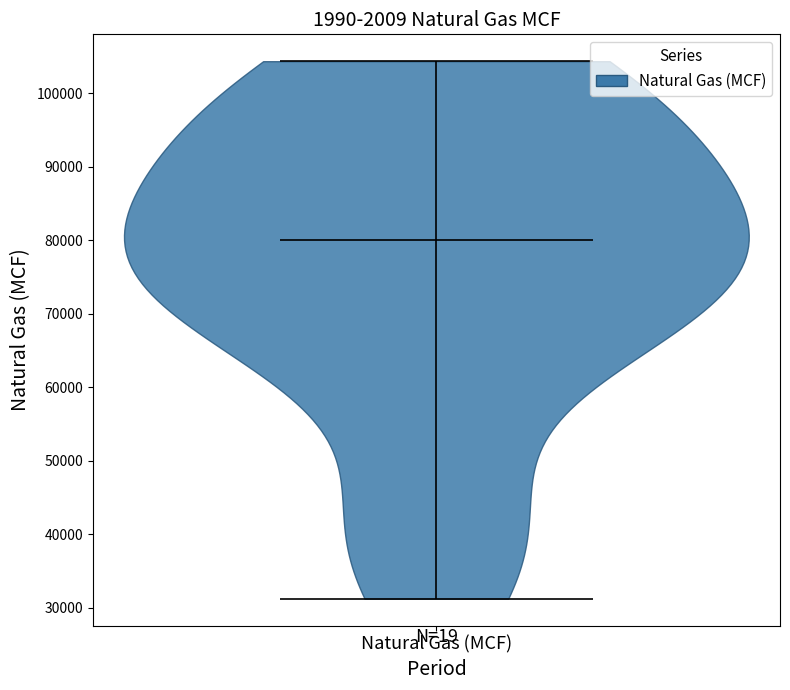

Read this violin plot against the y-axis: where its median line is, and the lowest and highest points the violin reaches. The values are not printed on the chart, so give them approximately, as read against the axis.

median line 80000, lowest point 31000, highest point 104000